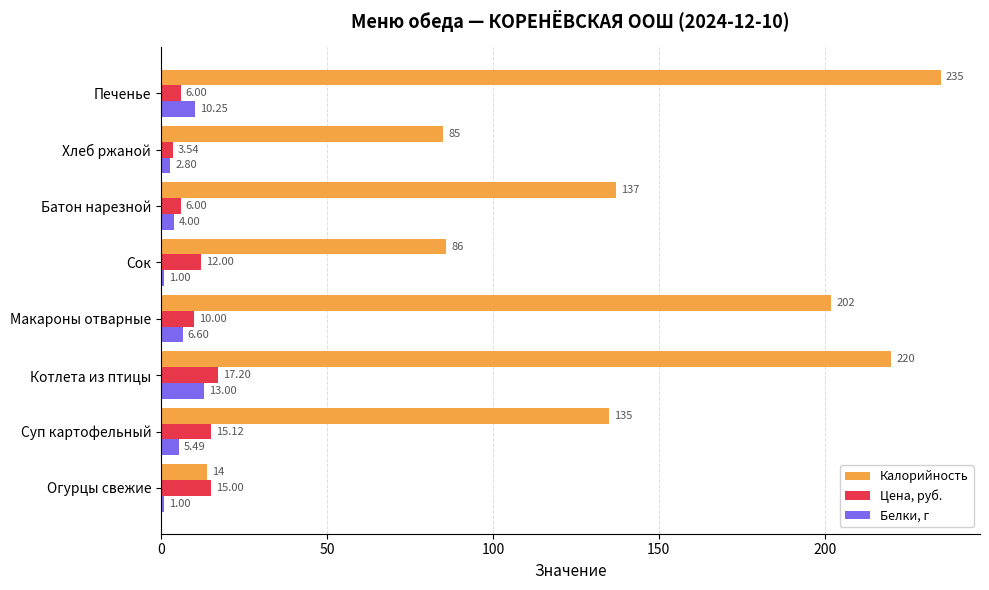

At which label is Белки, г closest to 7?

Макароны отварные